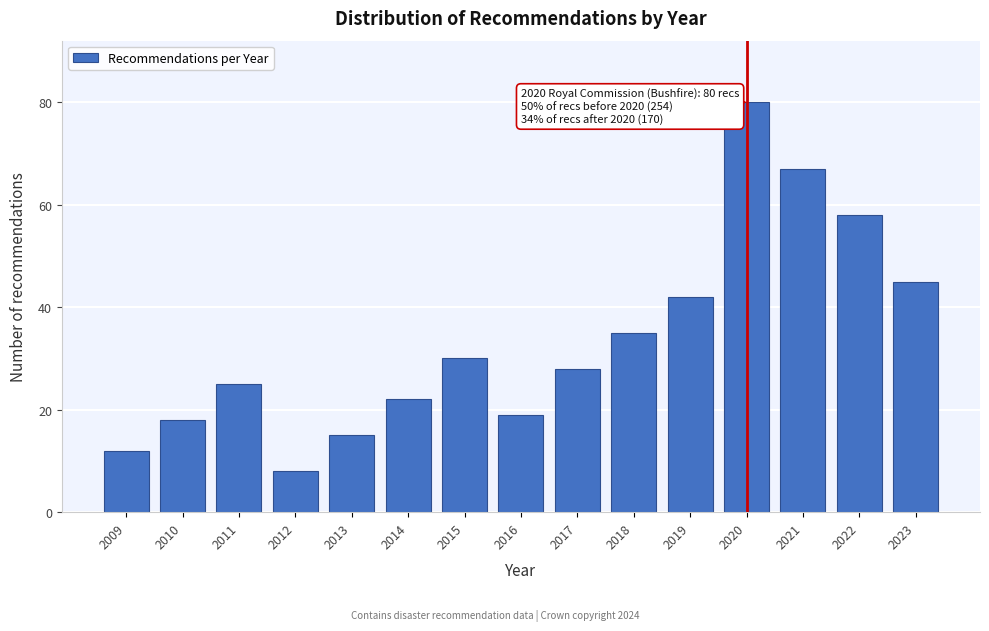

Reading right to left, what are all the values shown in this chart?

2023=45	2022=58	2021=67	2020=80	2019=42	2018=35	2017=28	2016=19	2015=30	2014=22	2013=15	2012=8	2011=25	2010=18	2009=12